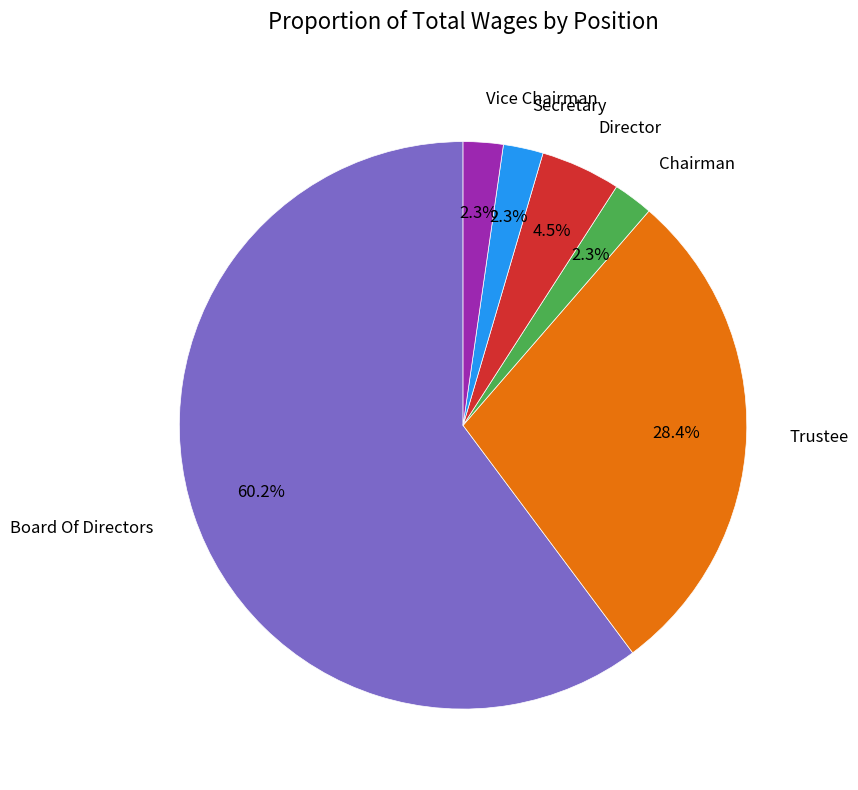

Which slice represents more than half of the pie?

Board Of Directors